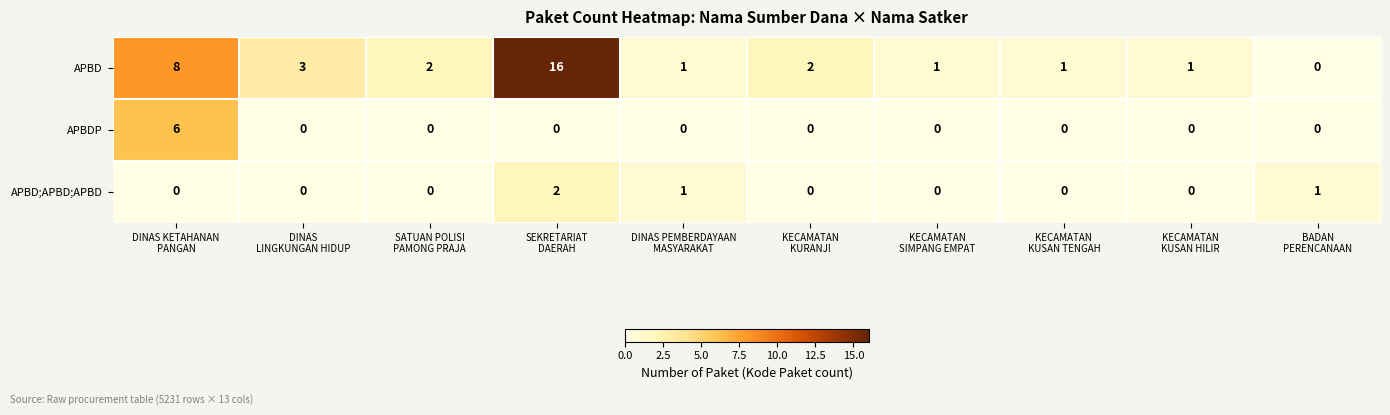

At how many categories does at least one series exceed 9?

1